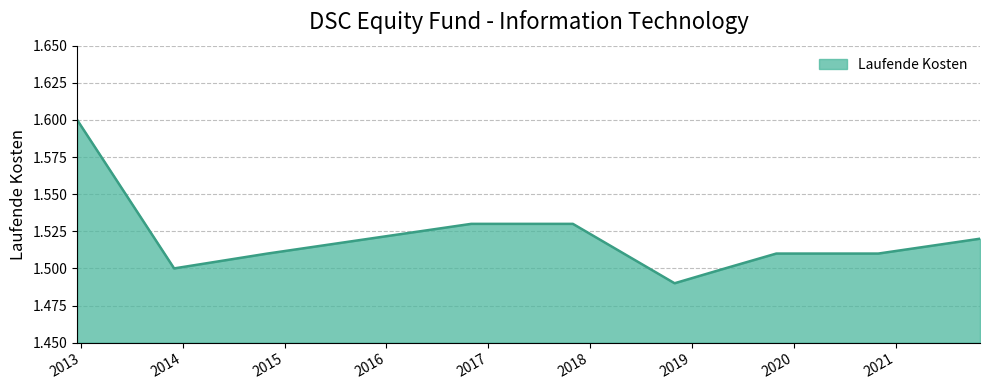

What is the greatest value displayed?

1.6